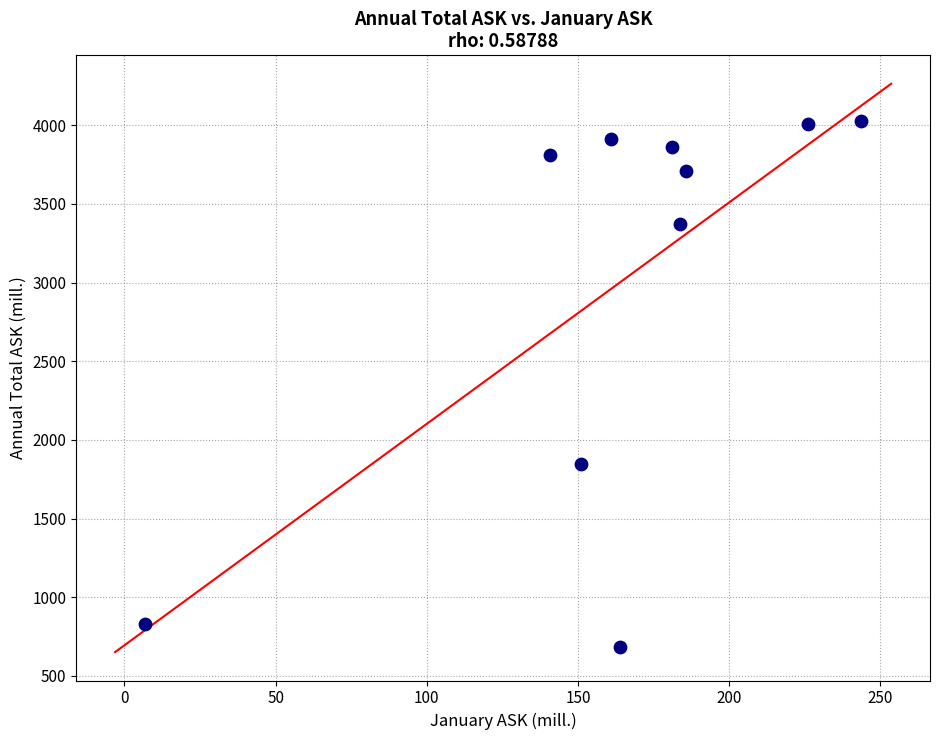

What is the range of Y values (max minus min)?

3341.5